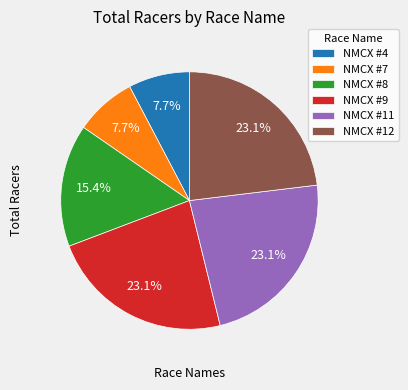

How many slices are in this pie chart?

6